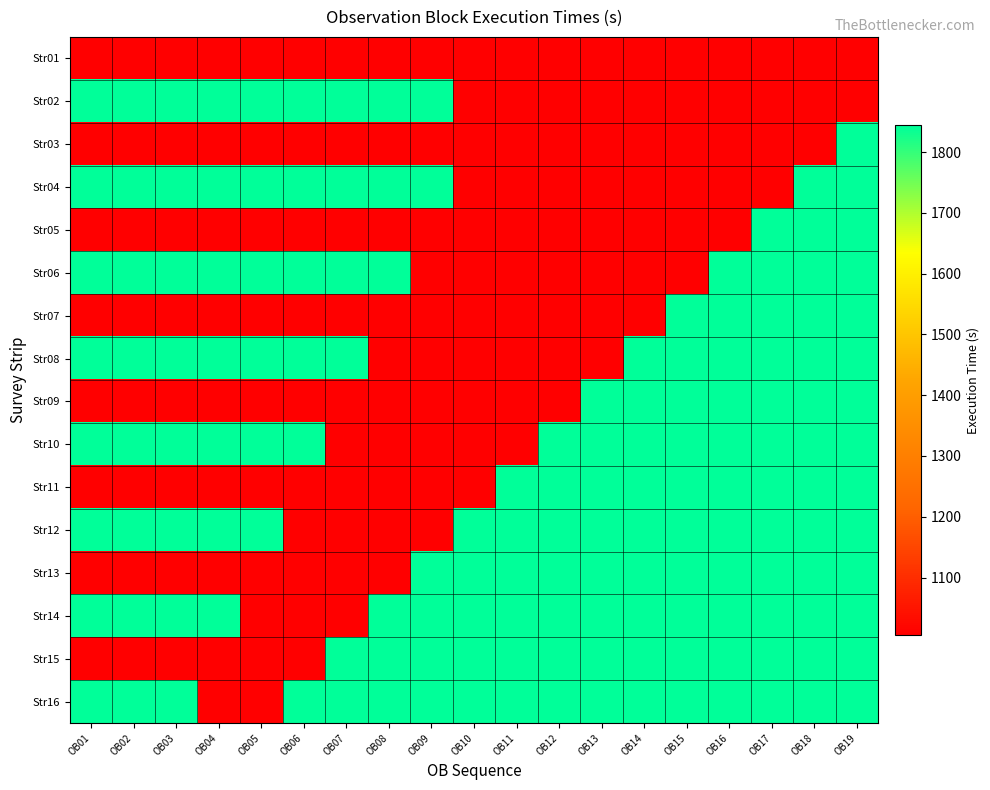

Reading left to right, list all the values displayed in this chart.

Str01: OB01=1005	OB02=1005	OB03=1005	OB04=1005	OB05=1005	OB06=1005	OB07=1005	OB08=1005	OB09=1005	OB10=1005	OB11=1005	OB12=1005	OB13=1005	OB14=1005	OB15=1005	OB16=1005	OB17=1005	OB18=1005	OB19=1005
Str02: OB01=1845	OB02=1845	OB03=1845	OB04=1845	OB05=1845	OB06=1845	OB07=1845	OB08=1845	OB09=1845	OB10=1005	OB11=1005	OB12=1005	OB13=1005	OB14=1005	OB15=1005	OB16=1005	OB17=1005	OB18=1005	OB19=1005
Str03: OB01=1005	OB02=1005	OB03=1005	OB04=1005	OB05=1005	OB06=1005	OB07=1005	OB08=1005	OB09=1005	OB10=1005	OB11=1005	OB12=1005	OB13=1005	OB14=1005	OB15=1005	OB16=1005	OB17=1005	OB18=1005	OB19=1845
Str04: OB01=1845	OB02=1845	OB03=1845	OB04=1845	OB05=1845	OB06=1845	OB07=1845	OB08=1845	OB09=1845	OB10=1005	OB11=1005	OB12=1005	OB13=1005	OB14=1005	OB15=1005	OB16=1005	OB17=1005	OB18=1845	OB19=1845
Str05: OB01=1005	OB02=1005	OB03=1005	OB04=1005	OB05=1005	OB06=1005	OB07=1005	OB08=1005	OB09=1005	OB10=1005	OB11=1005	OB12=1005	OB13=1005	OB14=1005	OB15=1005	OB16=1005	OB17=1845	OB18=1845	OB19=1845
Str06: OB01=1845	OB02=1845	OB03=1845	OB04=1845	OB05=1845	OB06=1845	OB07=1845	OB08=1845	OB09=1005	OB10=1005	OB11=1005	OB12=1005	OB13=1005	OB14=1005	OB15=1005	OB16=1845	OB17=1845	OB18=1845	OB19=1845
Str07: OB01=1005	OB02=1005	OB03=1005	OB04=1005	OB05=1005	OB06=1005	OB07=1005	OB08=1005	OB09=1005	OB10=1005	OB11=1005	OB12=1005	OB13=1005	OB14=1005	OB15=1845	OB16=1845	OB17=1845	OB18=1845	OB19=1845
Str08: OB01=1845	OB02=1845	OB03=1845	OB04=1845	OB05=1845	OB06=1845	OB07=1845	OB08=1005	OB09=1005	OB10=1005	OB11=1005	OB12=1005	OB13=1005	OB14=1845	OB15=1845	OB16=1845	OB17=1845	OB18=1845	OB19=1845
Str09: OB01=1005	OB02=1005	OB03=1005	OB04=1005	OB05=1005	OB06=1005	OB07=1005	OB08=1005	OB09=1005	OB10=1005	OB11=1005	OB12=1005	OB13=1845	OB14=1845	OB15=1845	OB16=1845	OB17=1845	OB18=1845	OB19=1845
Str10: OB01=1845	OB02=1845	OB03=1845	OB04=1845	OB05=1845	OB06=1845	OB07=1005	OB08=1005	OB09=1005	OB10=1005	OB11=1005	OB12=1845	OB13=1845	OB14=1845	OB15=1845	OB16=1845	OB17=1845	OB18=1845	OB19=1845
Str11: OB01=1005	OB02=1005	OB03=1005	OB04=1005	OB05=1005	OB06=1005	OB07=1005	OB08=1005	OB09=1005	OB10=1005	OB11=1845	OB12=1845	OB13=1845	OB14=1845	OB15=1845	OB16=1845	OB17=1845	OB18=1845	OB19=1845
Str12: OB01=1845	OB02=1845	OB03=1845	OB04=1845	OB05=1845	OB06=1005	OB07=1005	OB08=1005	OB09=1005	OB10=1845	OB11=1845	OB12=1845	OB13=1845	OB14=1845	OB15=1845	OB16=1845	OB17=1845	OB18=1845	OB19=1845
Str13: OB01=1005	OB02=1005	OB03=1005	OB04=1005	OB05=1005	OB06=1005	OB07=1005	OB08=1005	OB09=1845	OB10=1845	OB11=1845	OB12=1845	OB13=1845	OB14=1845	OB15=1845	OB16=1845	OB17=1845	OB18=1845	OB19=1845
Str14: OB01=1845	OB02=1845	OB03=1845	OB04=1845	OB05=1005	OB06=1005	OB07=1005	OB08=1845	OB09=1845	OB10=1845	OB11=1845	OB12=1845	OB13=1845	OB14=1845	OB15=1845	OB16=1845	OB17=1845	OB18=1845	OB19=1845
Str15: OB01=1005	OB02=1005	OB03=1005	OB04=1005	OB05=1005	OB06=1005	OB07=1845	OB08=1845	OB09=1845	OB10=1845	OB11=1845	OB12=1845	OB13=1845	OB14=1845	OB15=1845	OB16=1845	OB17=1845	OB18=1845	OB19=1845
Str16: OB01=1845	OB02=1845	OB03=1845	OB04=1005	OB05=1005	OB06=1845	OB07=1845	OB08=1845	OB09=1845	OB10=1845	OB11=1845	OB12=1845	OB13=1845	OB14=1845	OB15=1845	OB16=1845	OB17=1845	OB18=1845	OB19=1845